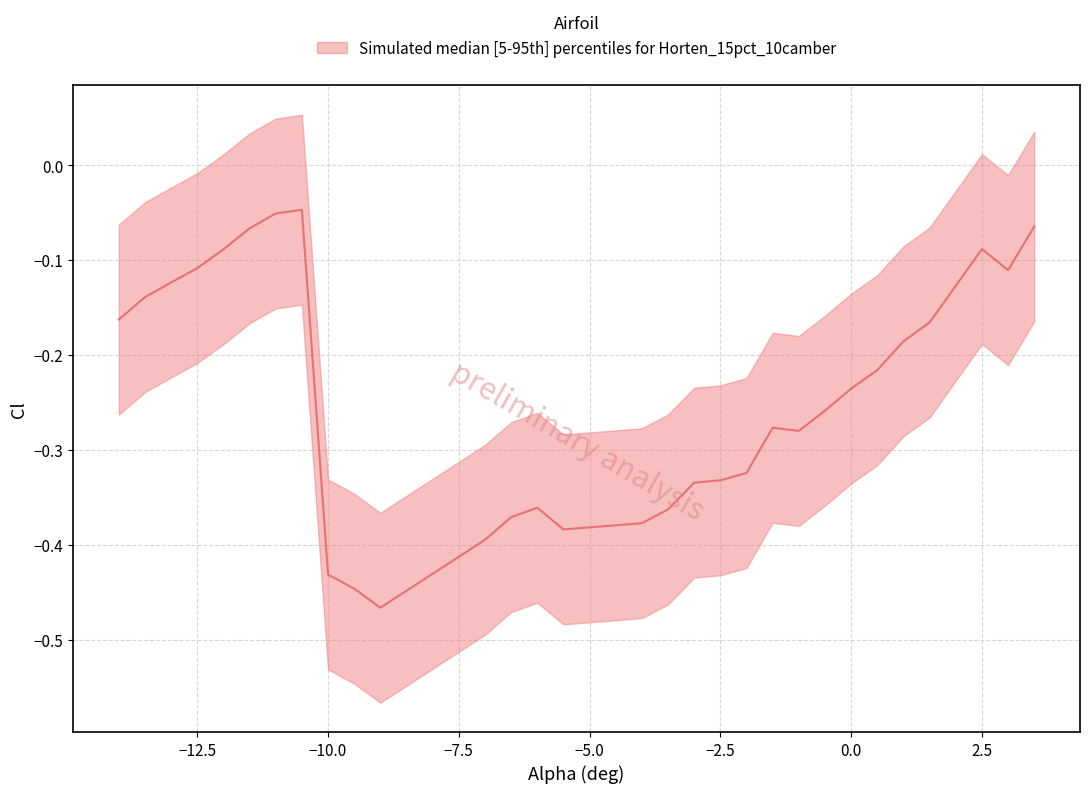

What is the sum of the Cl_lower values at -0.5 and 2.5?

-0.5